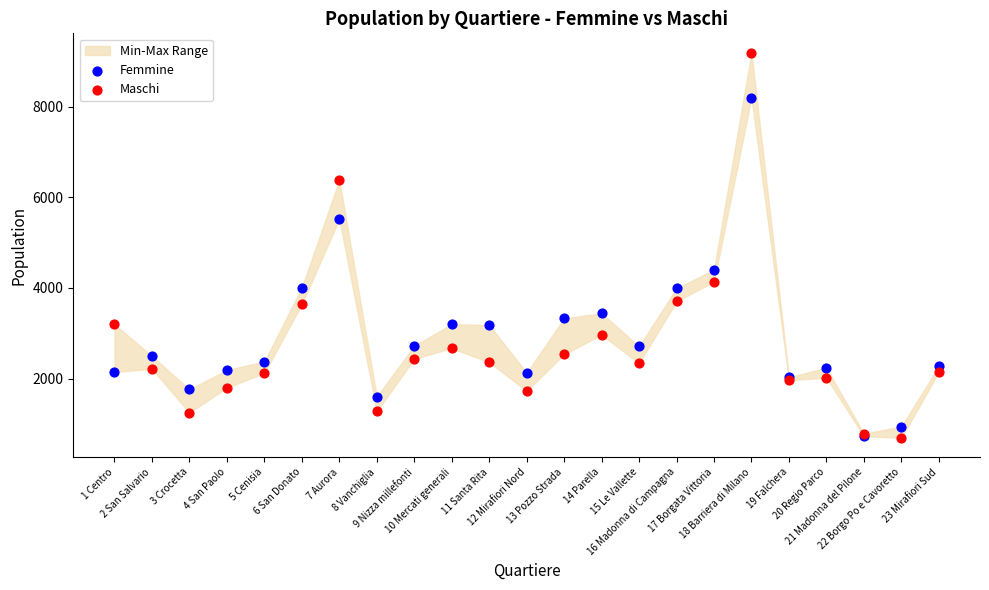

Which series has the largest Y range (max minus min)?

Maschi